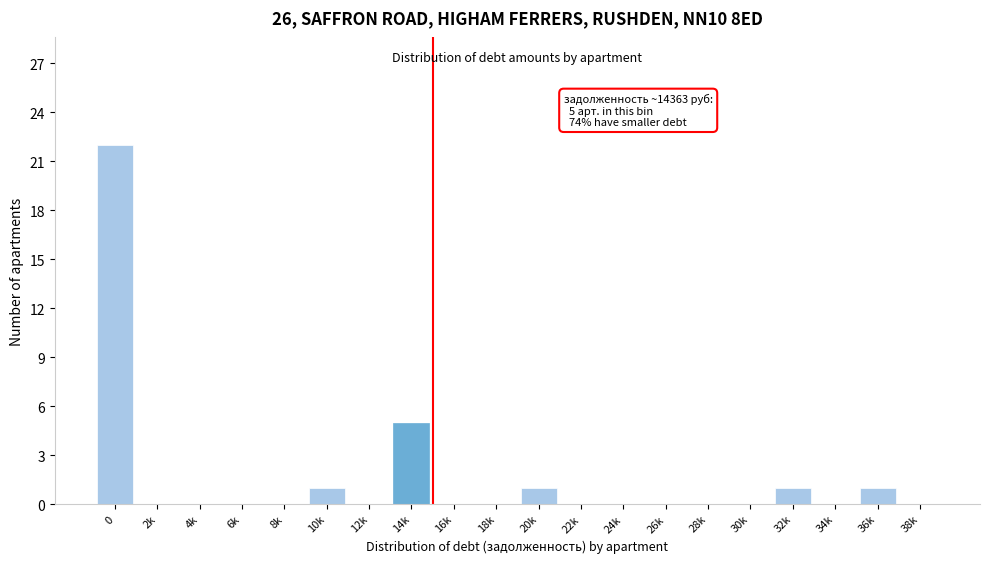

Reading right to left, what are all the values shown in this chart?

38k=0	36k=1	34k=0	32k=1	30k=0	28k=0	26k=0	24k=0	22k=0	20k=1	18k=0	16k=0	14k=5	12k=0	10k=1	8k=0	6k=0	4k=0	2k=0	0=22